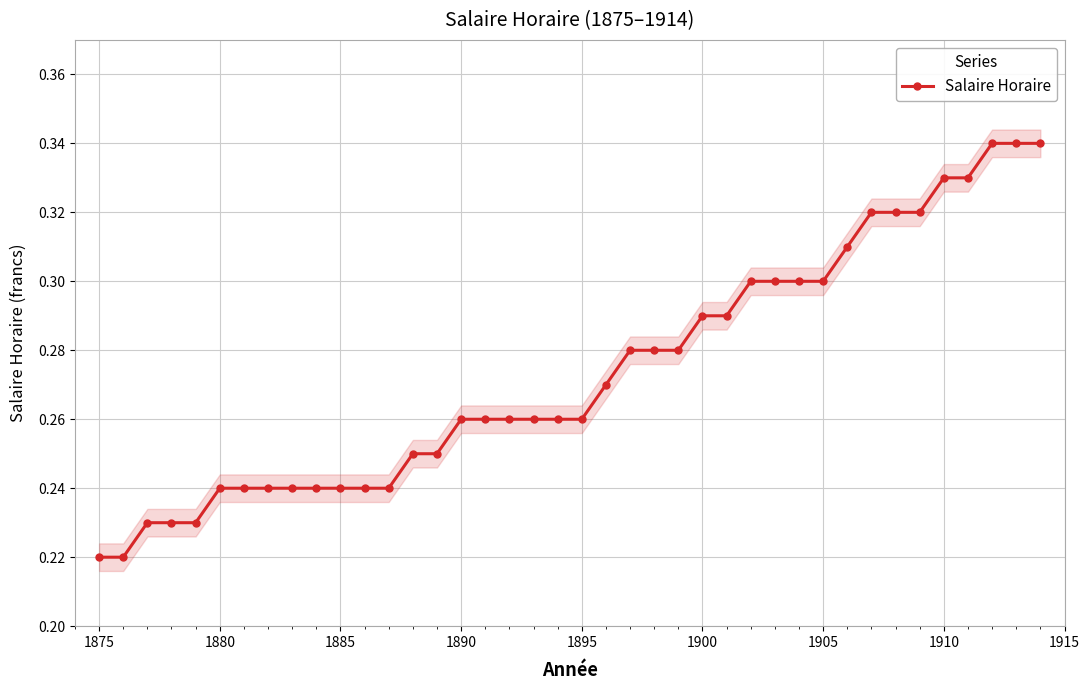

Count the Salaire Horaire values in the range 0 to 1.

40